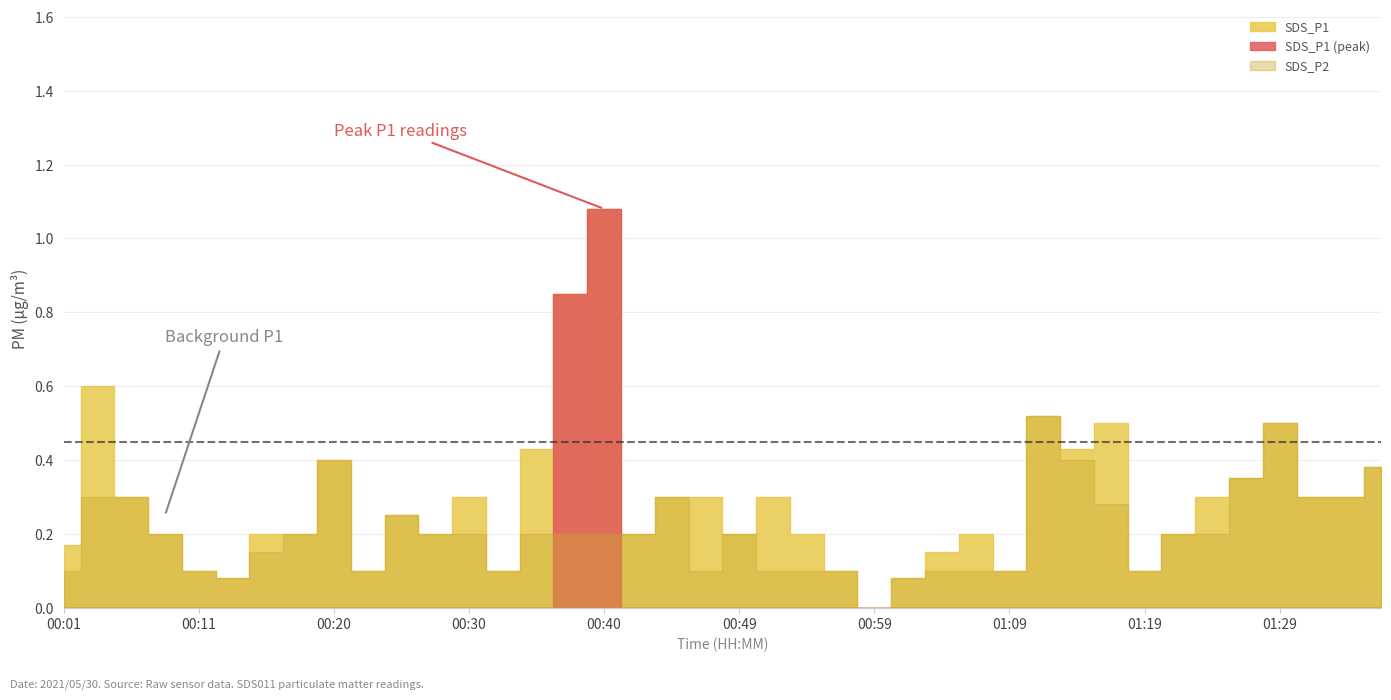

Reading left to right, what are all the values shown in this chart?

SDS_P1: 0.2	0.6	0.3	0.2	0.1	0.1	0.2	0.2	0.4	0.1	0.2	0.2	0.3	0.1	0.4	0.8	1.1	0.2	0.3	0.3	0.2	0.3	0.2	0.1	0.0	0.1	0.1	0.2	0.1	0.5	0.4	0.5	0.1	0.2	0.3	0.3	0.5	0.3	0.3	0.4
SDS_P2: 0.1	0.3	0.3	0.2	0.1	0.1	0.1	0.2	0.4	0.1	0.2	0.2	0.2	0.1	0.2	0.2	0.2	0.2	0.3	0.1	0.2	0.1	0.1	0.1	0.0	0.1	0.1	0.1	0.1	0.5	0.4	0.3	0.1	0.2	0.2	0.3	0.5	0.3	0.3	0.4